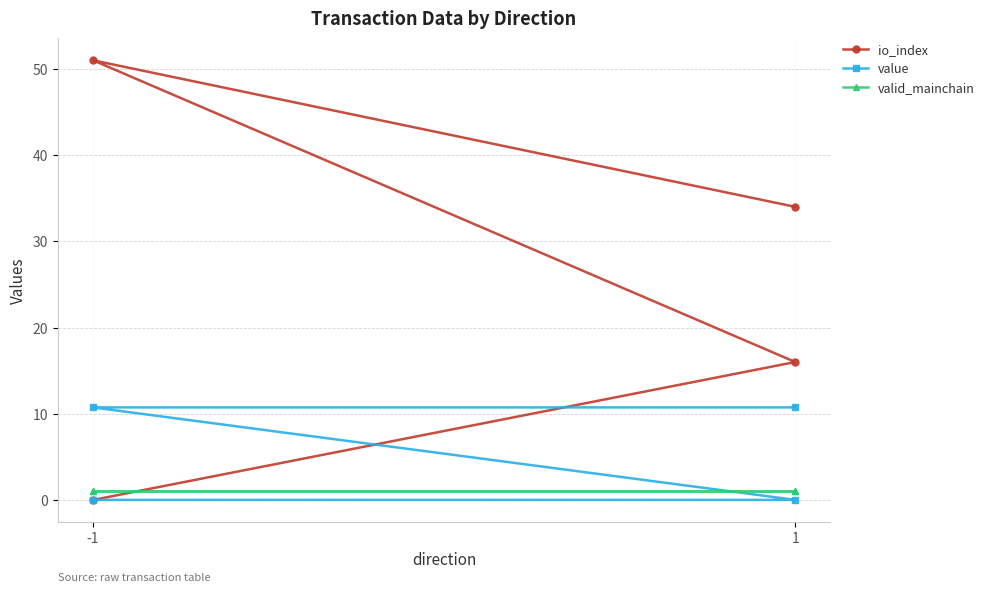

What are all the series names shown in the legend?

io_index, value, valid_mainchain